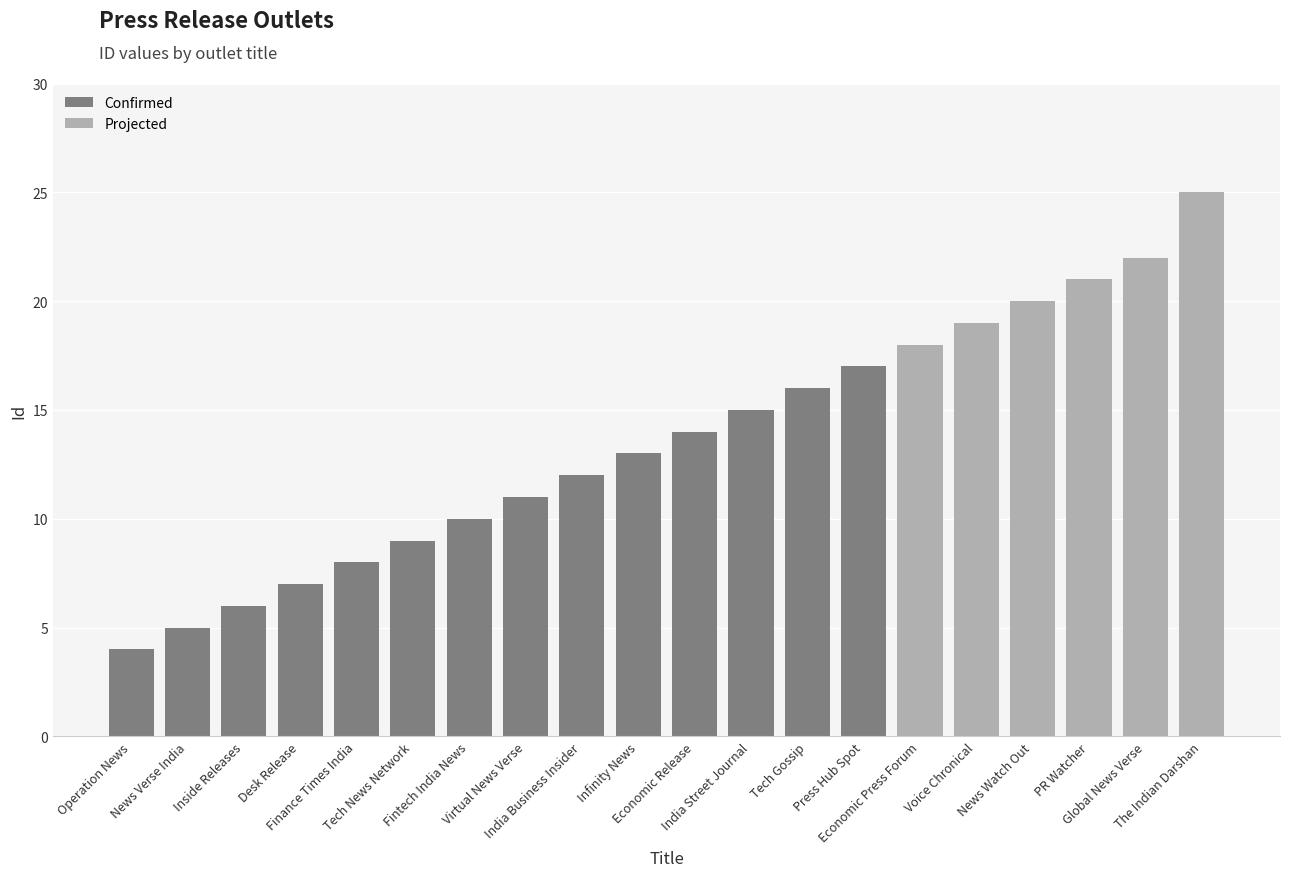

What position from the right is Economic Press Forum?

6